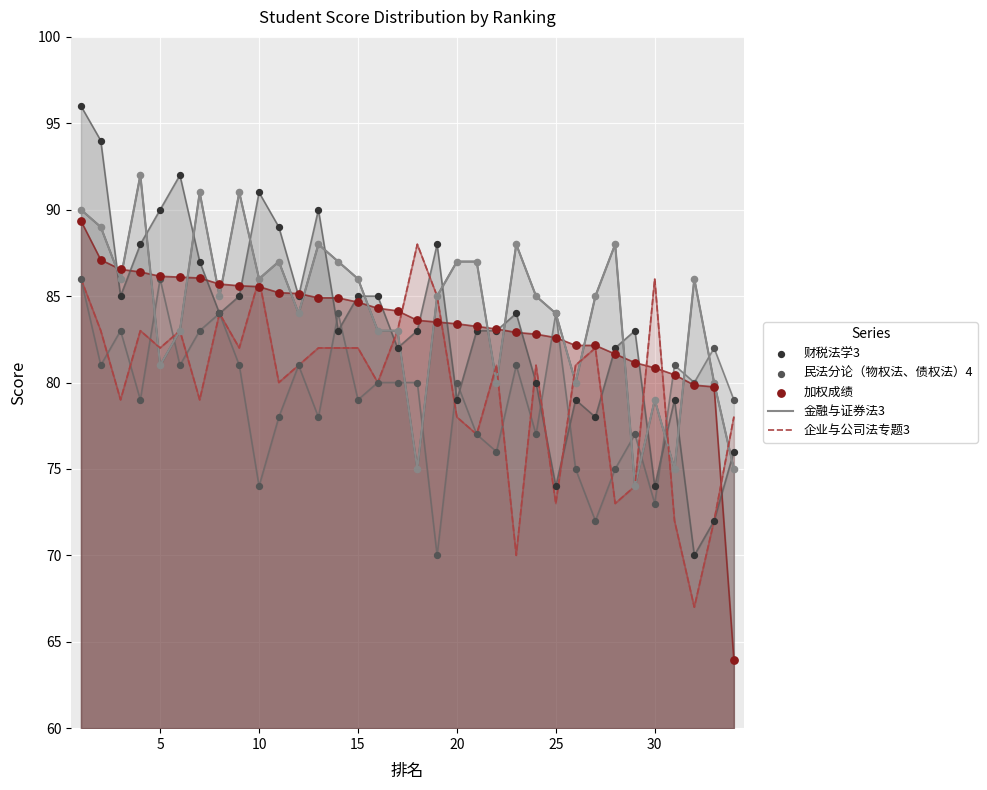

Which series contains the lowest Y value?

加权成绩